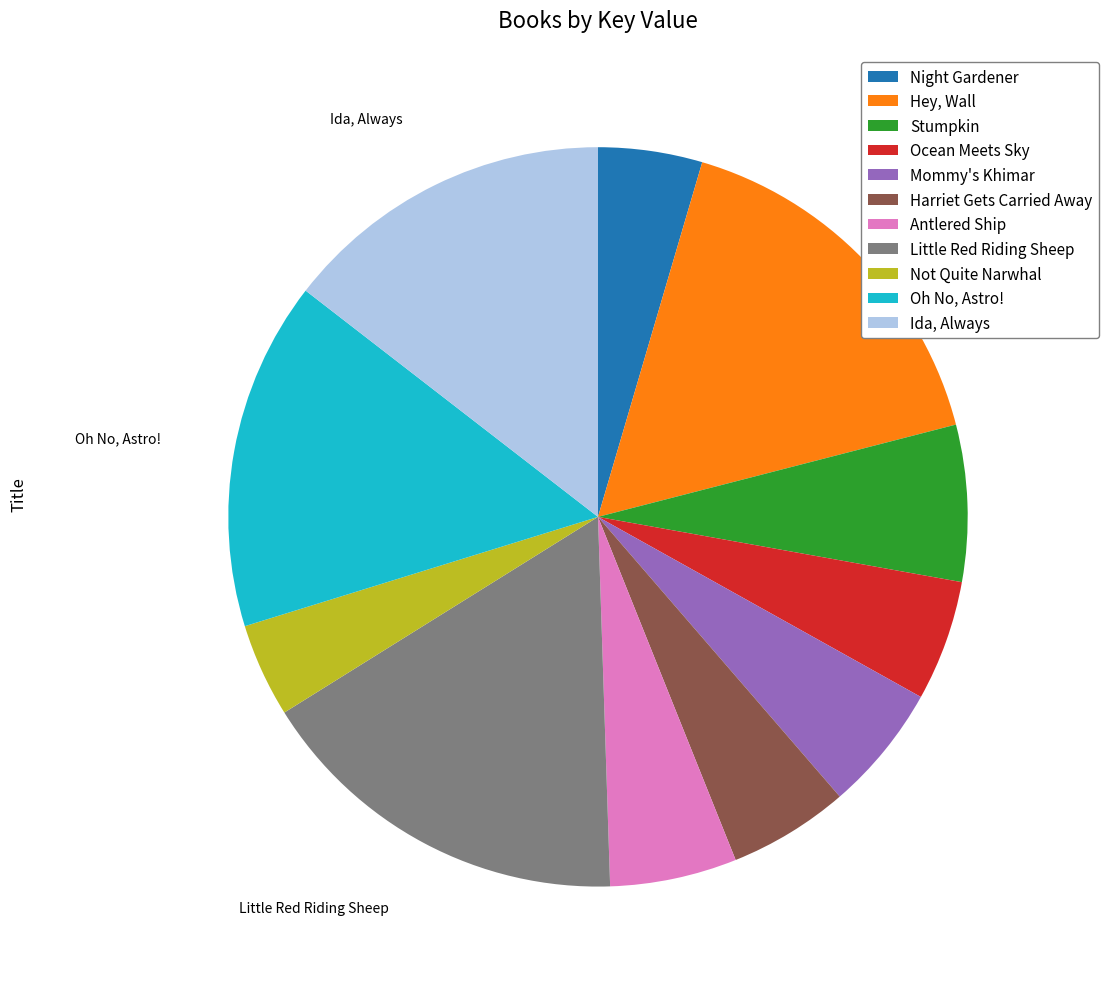

How many slices are in this pie chart?

11